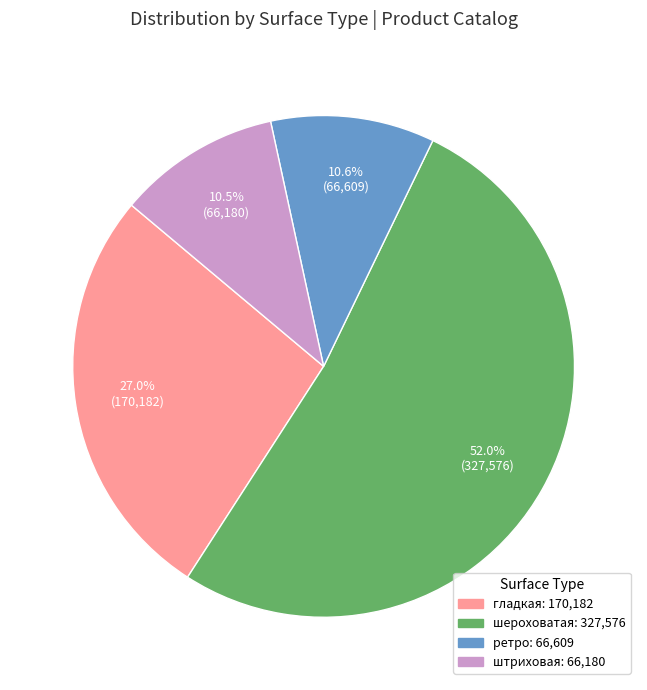

Does any single category account for the majority?

Yes